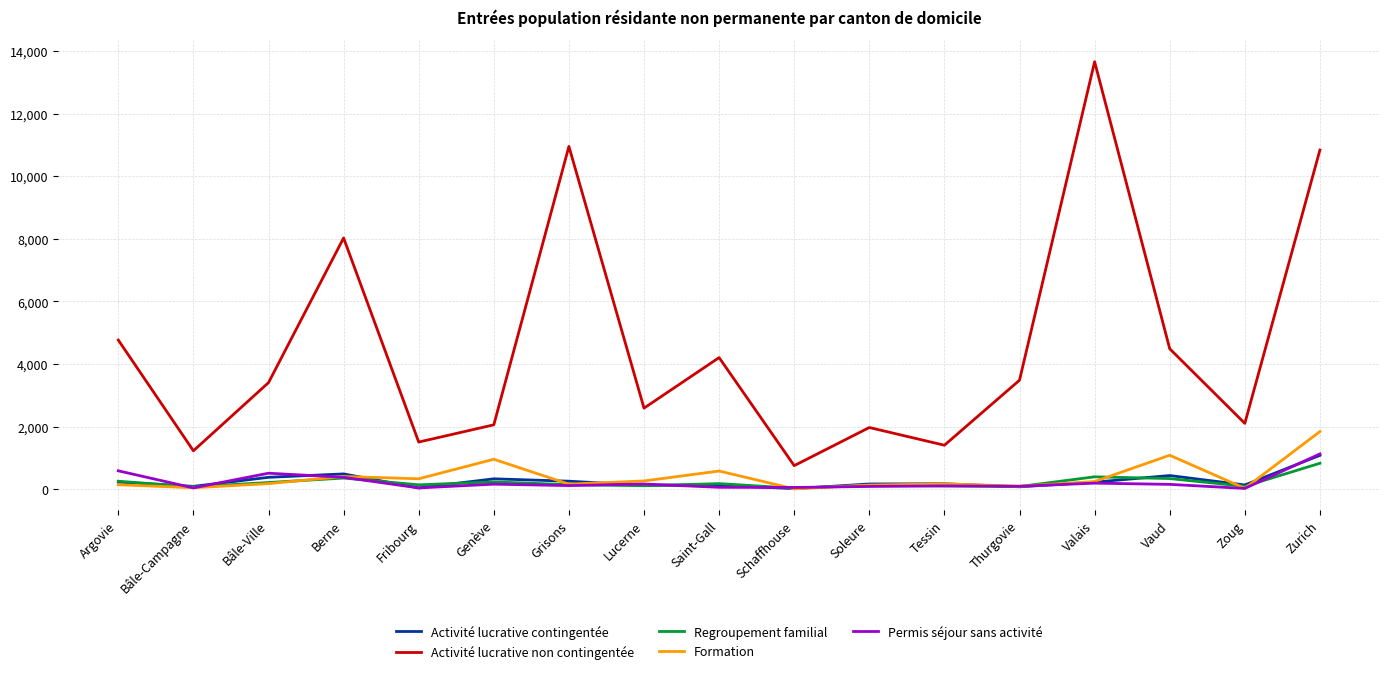

How many values in the Formation series are below 179?

8